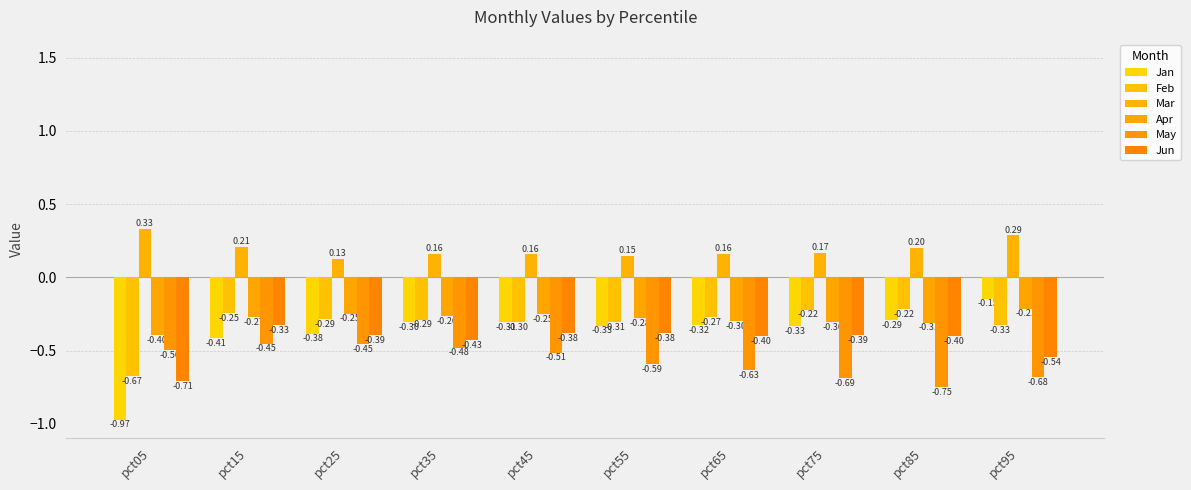

Reading left to right, transcribe all the data shown in this chart.

Jan: pct05=-1.0	pct15=-0.4	pct25=-0.4	pct35=-0.3	pct45=-0.3	pct55=-0.3	pct65=-0.3	pct75=-0.3	pct85=-0.3	pct95=-0.1
Feb: pct05=-0.7	pct15=-0.2	pct25=-0.3	pct35=-0.3	pct45=-0.3	pct55=-0.3	pct65=-0.3	pct75=-0.2	pct85=-0.2	pct95=-0.3
Mar: pct05=0.3	pct15=0.2	pct25=0.1	pct35=0.2	pct45=0.2	pct55=0.1	pct65=0.2	pct75=0.2	pct85=0.2	pct95=0.3
Apr: pct05=-0.4	pct15=-0.3	pct25=-0.2	pct35=-0.3	pct45=-0.3	pct55=-0.3	pct65=-0.3	pct75=-0.3	pct85=-0.3	pct95=-0.2
May: pct05=-0.5	pct15=-0.5	pct25=-0.5	pct35=-0.5	pct45=-0.5	pct55=-0.6	pct65=-0.6	pct75=-0.7	pct85=-0.7	pct95=-0.7
Jun: pct05=-0.7	pct15=-0.3	pct25=-0.4	pct35=-0.4	pct45=-0.4	pct55=-0.4	pct65=-0.4	pct75=-0.4	pct85=-0.4	pct95=-0.5